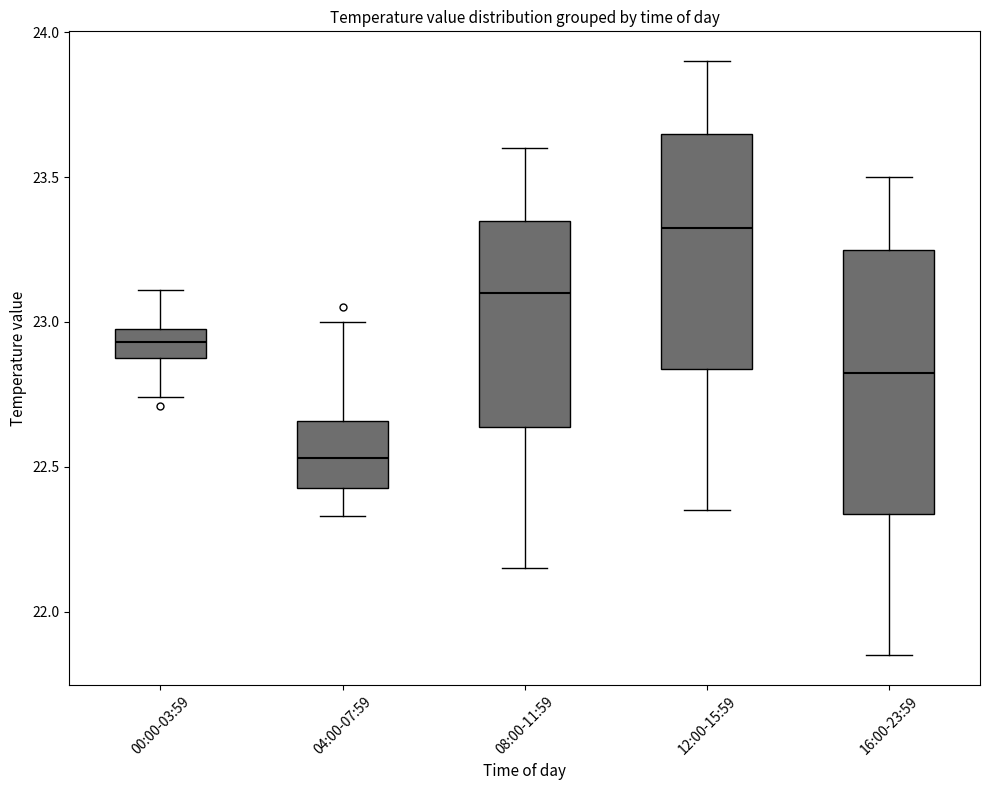

Reading left to right, transcribe this box plot: for each box, give where its median line is, the range the box spans, and where its two whiskers end, as read against the y-axis. The values are not printed on the chart, so give them approximately, as read against the axis.

00:00-03:59: median 22.95, box 22.90 to 23.00, whiskers 22.75 to 23.10
04:00-07:59: median 22.55, box 22.45 to 22.65, whiskers 22.35 to 23.00
08:00-11:59: median 23.10, box 22.65 to 23.35, whiskers 22.15 to 23.60
12:00-15:59: median 23.35, box 22.85 to 23.65, whiskers 22.35 to 23.90
16:00-23:59: median 22.85, box 22.35 to 23.25, whiskers 21.85 to 23.50